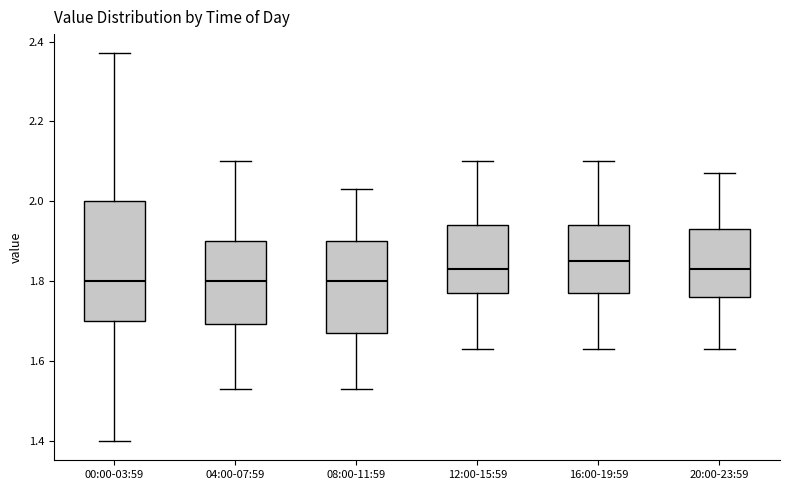

Which box is the tallest, from its lower edge to its upper edge?

00:00-03:59